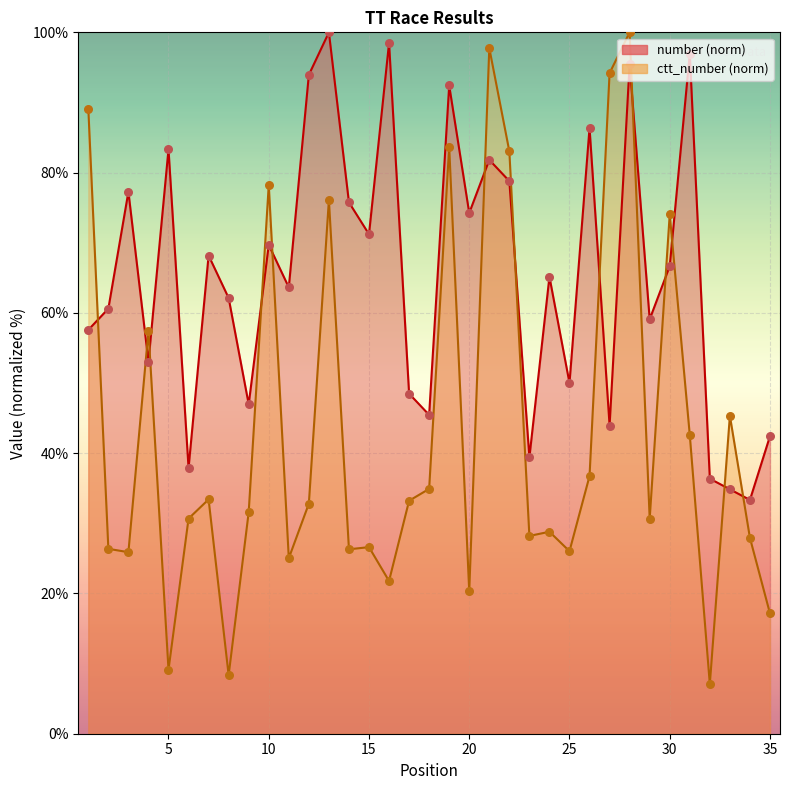

At which category is the sum across all series the highest?

28